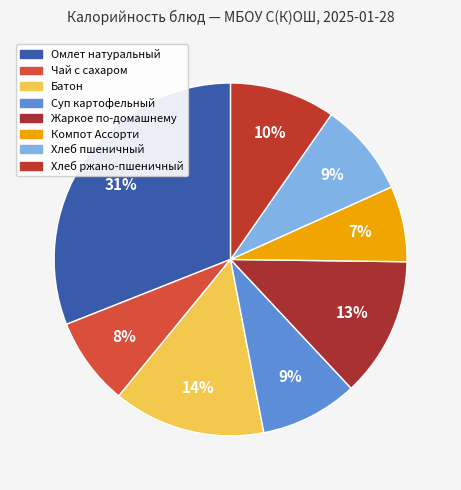

To the nearest percent, what portion does Хлеб ржано-пшеничный represent?

10%